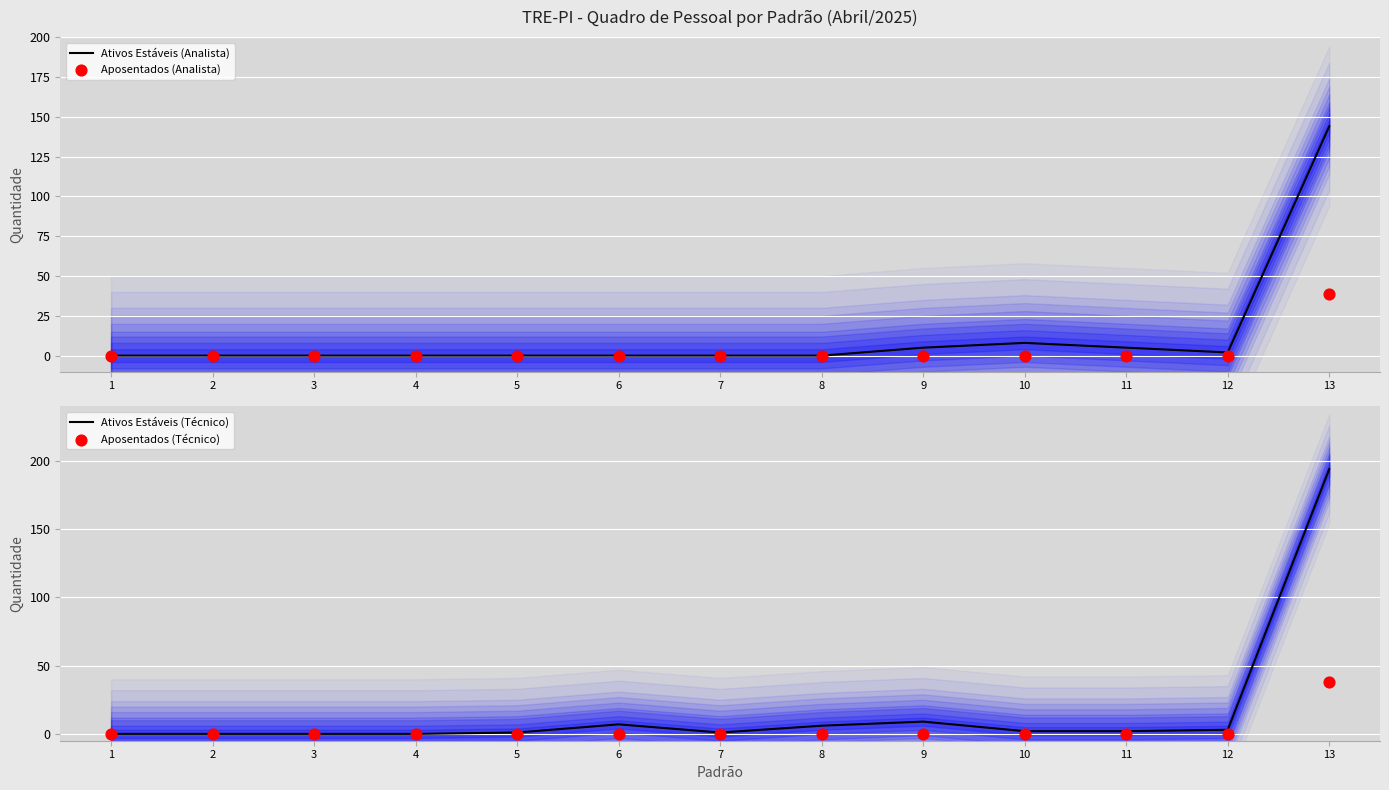

Which series has the largest total across all categories?

Ativos Estáveis (Técnico)